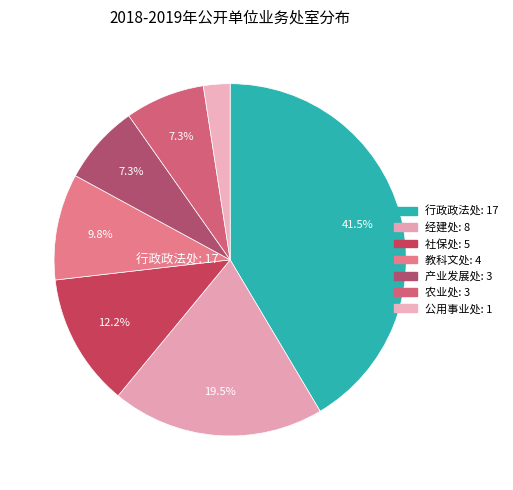

To the nearest percent, what percentage of the pie is 行政政法处?

41%